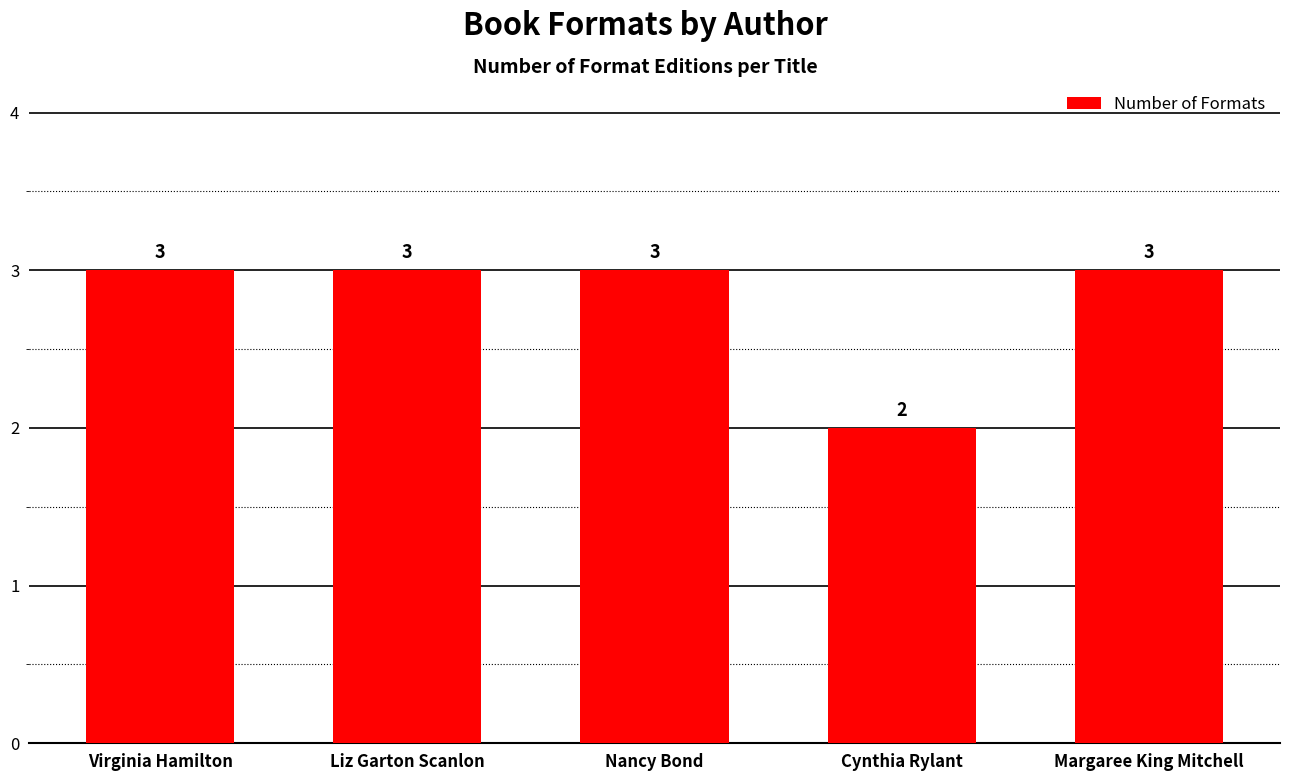

Which has a higher value, Virginia Hamilton or Cynthia Rylant?

Virginia Hamilton